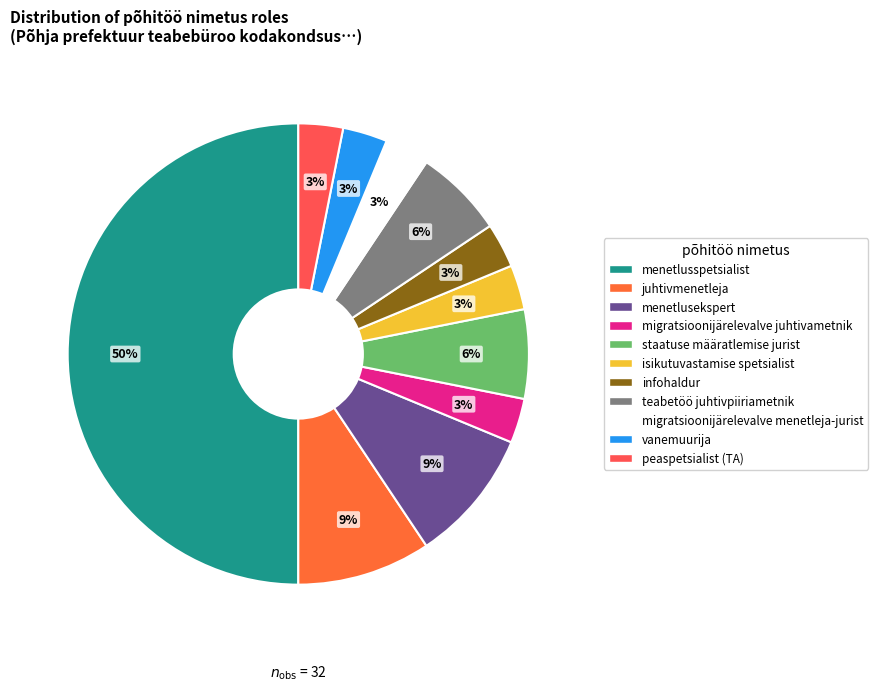

To the nearest percent, what portion does isikutuvastamise spetsialist represent?

3%